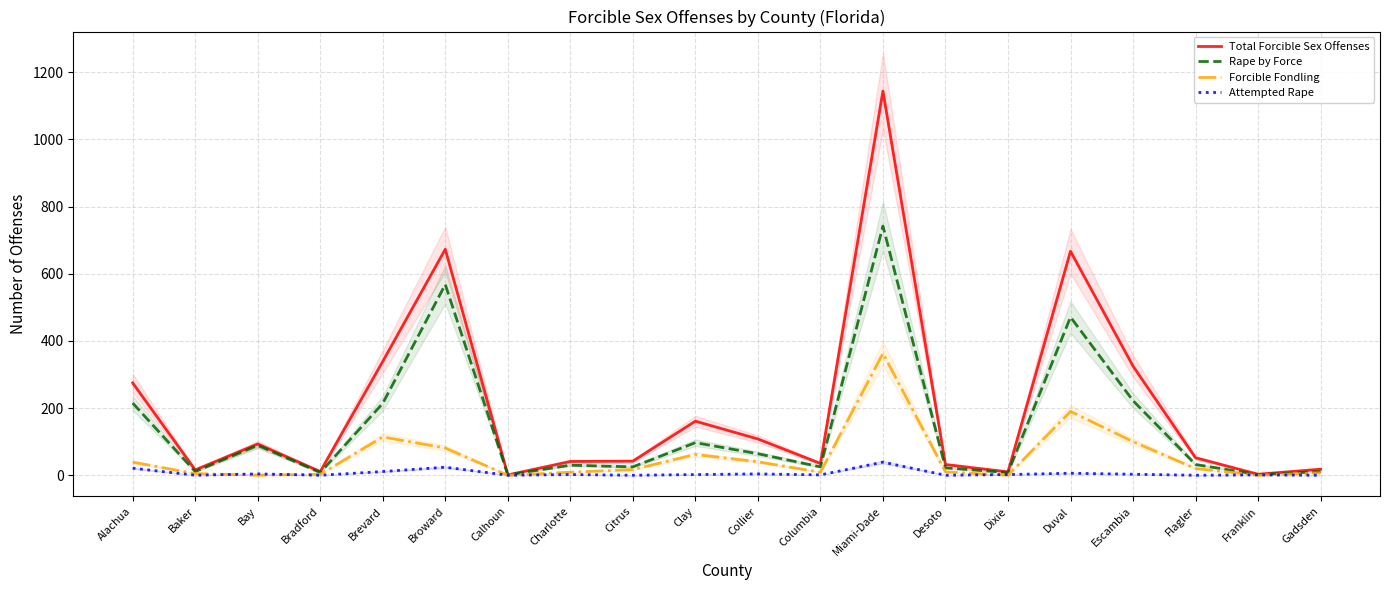

Rank the series at Collier from highest to lowest value.

Total Forcible Sex Offenses, Rape by Force, Forcible Fondling, Attempted Rape